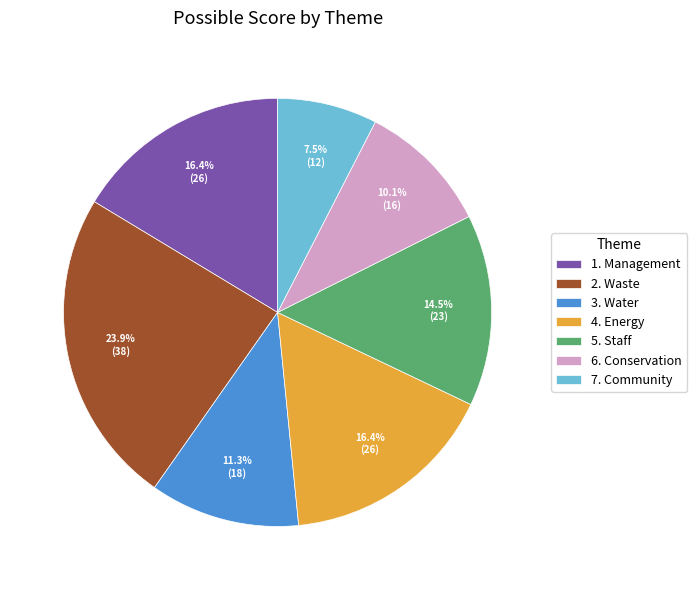

Is 4. Energy the majority of the pie?

No